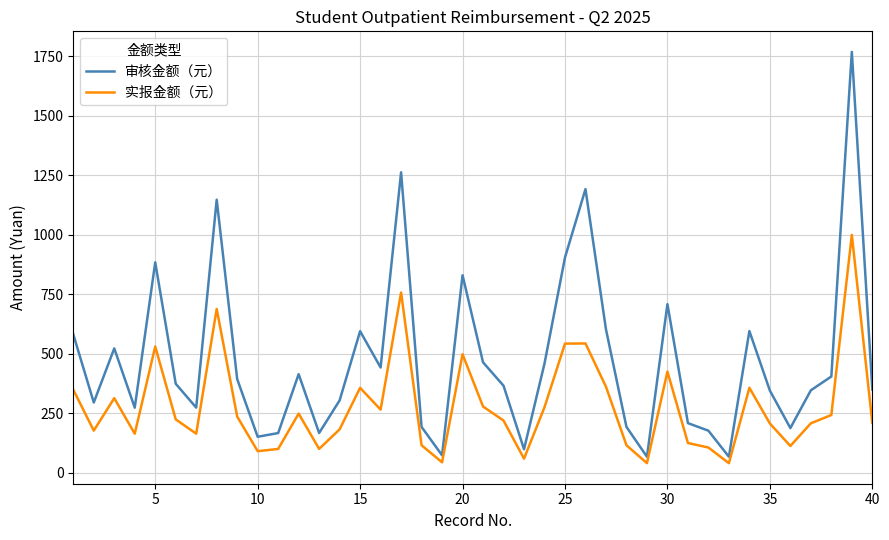

How many series are shown in this chart?

2